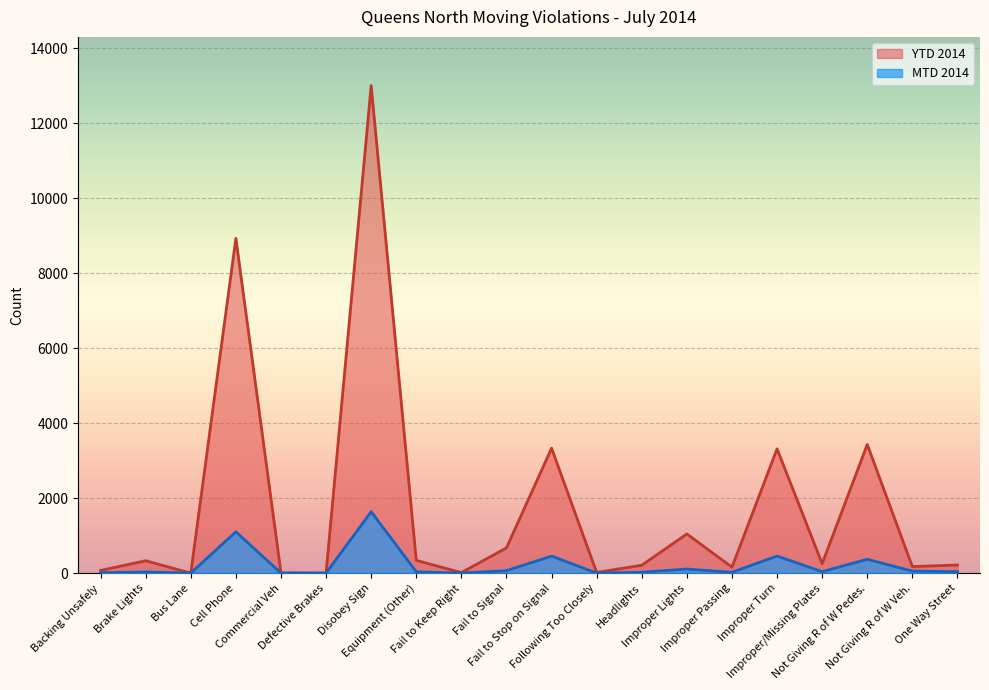

Rank the categories by YTD 2014 value from lowest to highest.

Bus Lane, Defective Brakes, Commercial Veh, Fail to Keep Right, Following Too Closely, Backing Unsafely, Improper Passing, Not Giving R of W Veh., Headlights, One Way Street, Improper/Missing Plates, Brake Lights, Equipment (Other), Fail to Signal, Improper Lights, Improper Turn, Fail to Stop on Signal, Not Giving R of W Pedes., Cell Phone, Disobey Sign